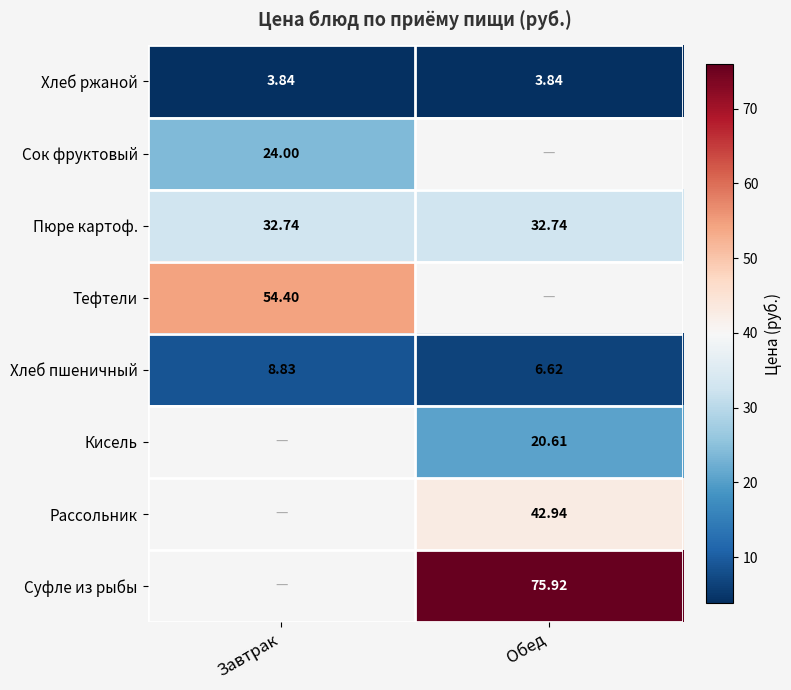

Between Обед and Завтрак, which is larger?

Обед